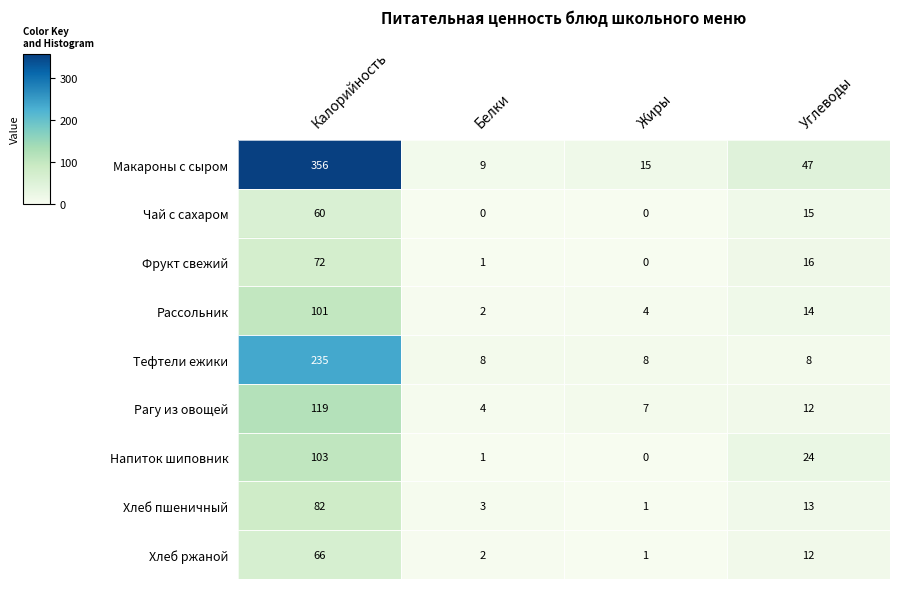

Is it true that Макароны с сыром equals 356 at Калорийность?

True